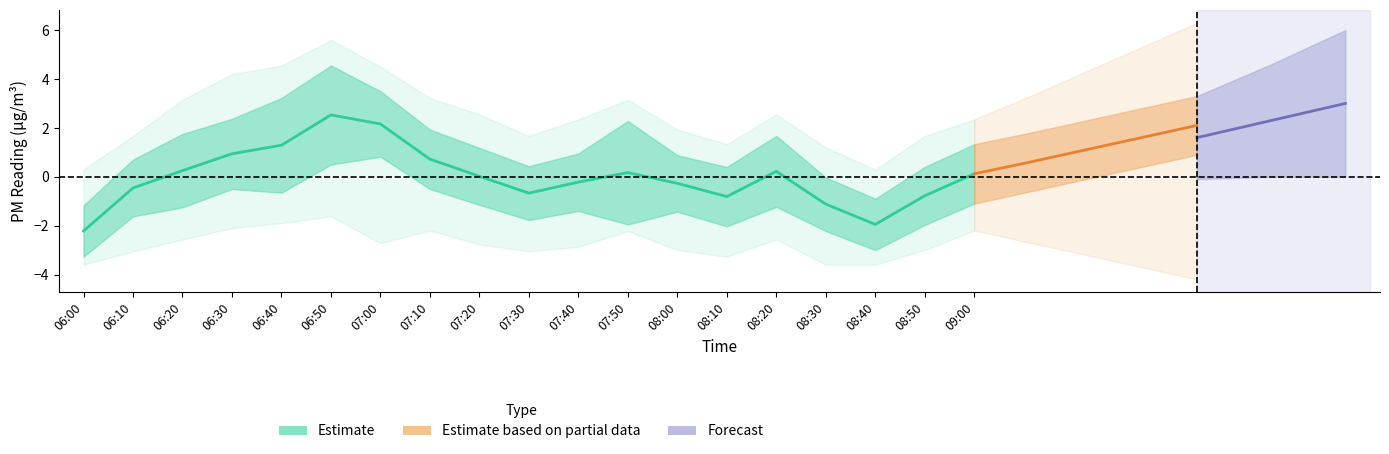

Is this an area chart (filled region under the line)?

No